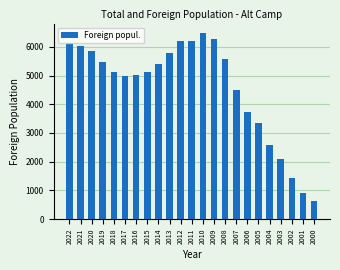

What is the average value?

4557